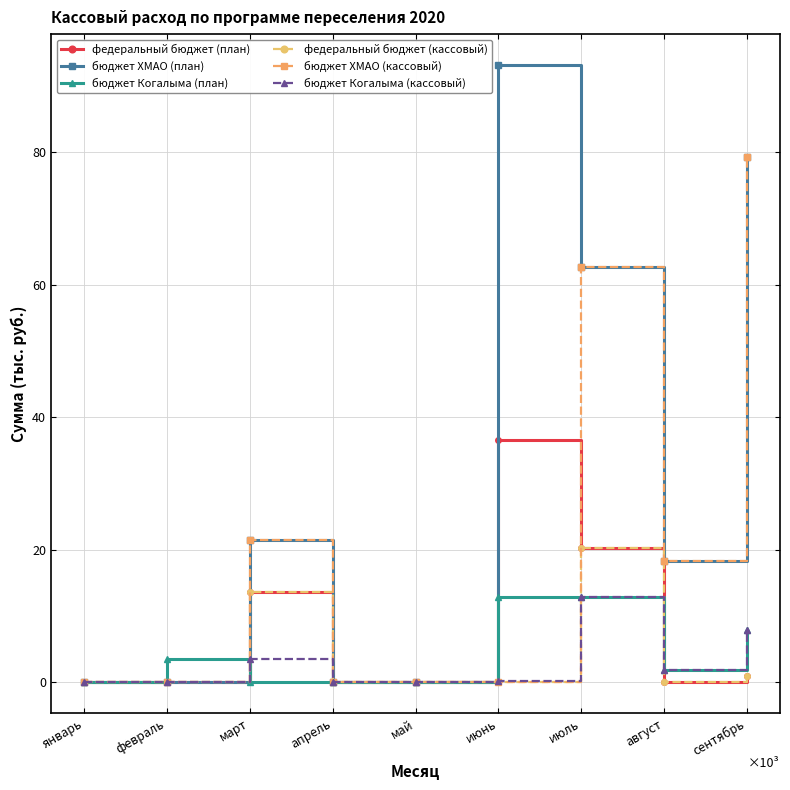

Where is бюджет ХМАО (план) nearest to the value 46558?

июль